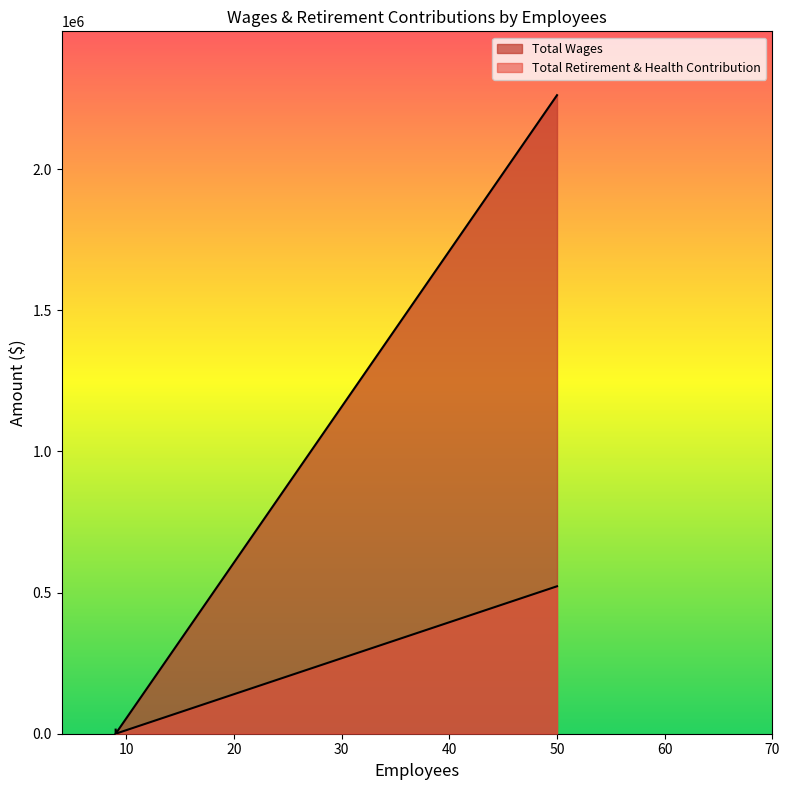

Reading left to right, what are all the values shown in this chart?

Total Wages: 50=2261504	9=14500	9=0
Total Retirement & Health Contribution: 50=522206	9=0	9=0